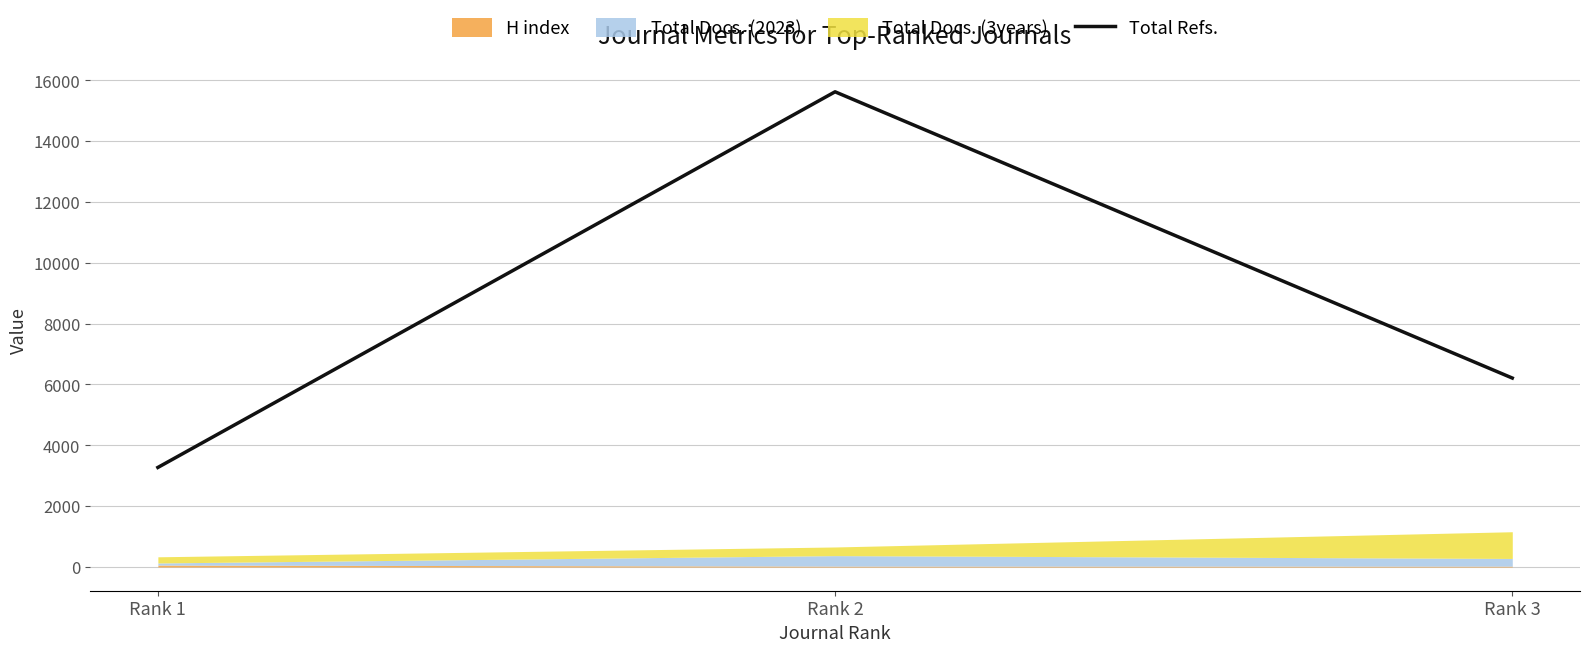

The chart shows a value of 10155 at Rank 2. True or false?

False